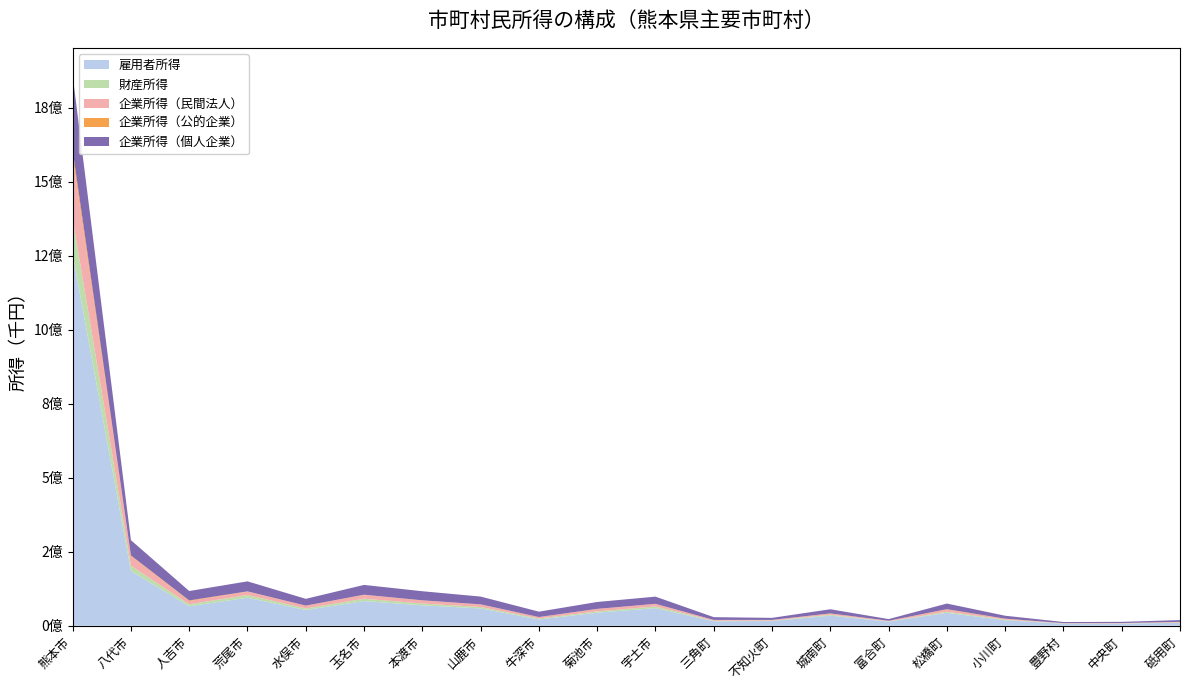

Reading right to left, list all the values displayed in this chart.

雇用者所得: 9924693	7104082	6785316	18482333	43827275	13882985	34007101	15806686	15147597	59398895	44072384	21301159	58377416	69014625	83244267	53133828	94606379	65826531	185219464	1254770270
財産所得: 1176661	820573	897546	2052968	3533690	1013135	3062646	1568925	1819911	5860611	4359887	3133716	4940601	5941103	7963554	5282536	9130650	6648868	17195683	119522399
企業所得（民間法人）: 1360912	1109336	1006876	2789780	7625214	1819675	4068021	2260298	2633413	8389264	8134249	4800330	8529404	10468708	12942299	8968142	11559616	10811989	32702427	209409462
企業所得（公的企業）: 608366	81617	64198	529982	920056	74089	486658	26067	-208975	370341	323700	124600	348289	368535	662268	476199	708931	2176956	2161902	22401728
企業所得（個人企業）: 6067507	3992986	3776331	9938912	18994525	5613216	13999122	6913388	9355696	24224898	23327931	18125637	26296479	30685725	33014317	22960858	33865899	31753833	51695265	252579050